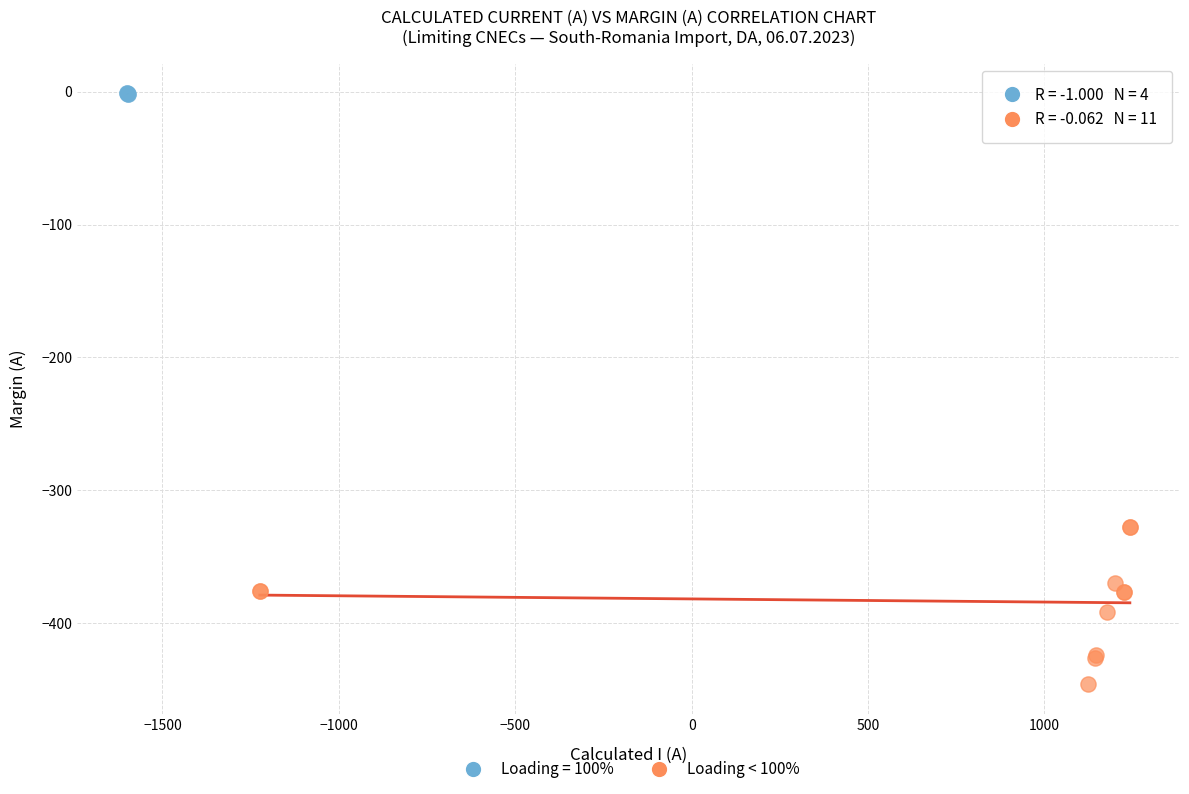

Which series has the widest spread of Y values?

Loading < 100%